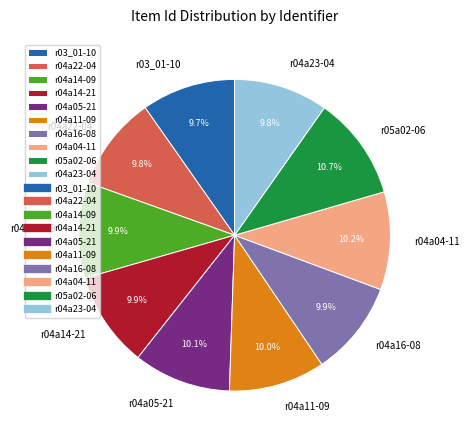

To the nearest percent, what is the combined percentage of r04a14-21 and r04a23-04?

20%